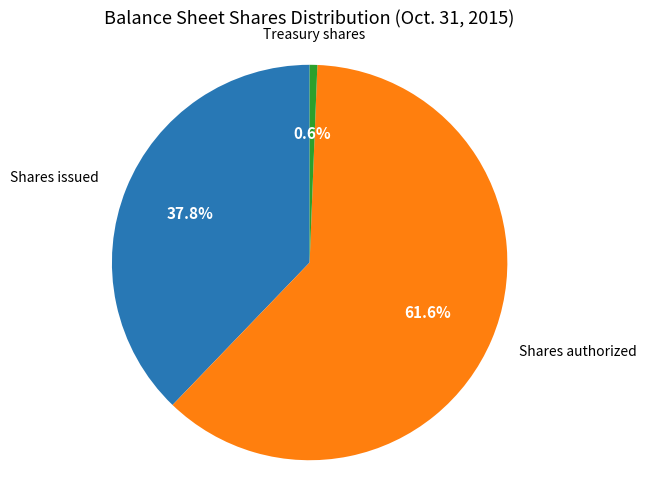

Is there any slice that represents more than half of the pie?

Yes